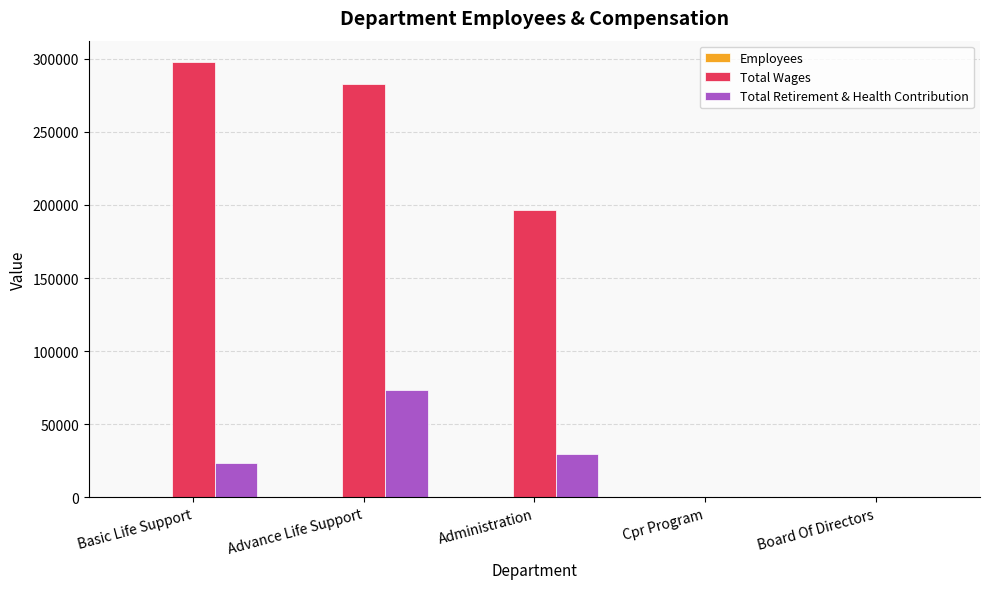

Between Basic Life Support and Board Of Directors, which series saw the biggest shift?

Total Wages